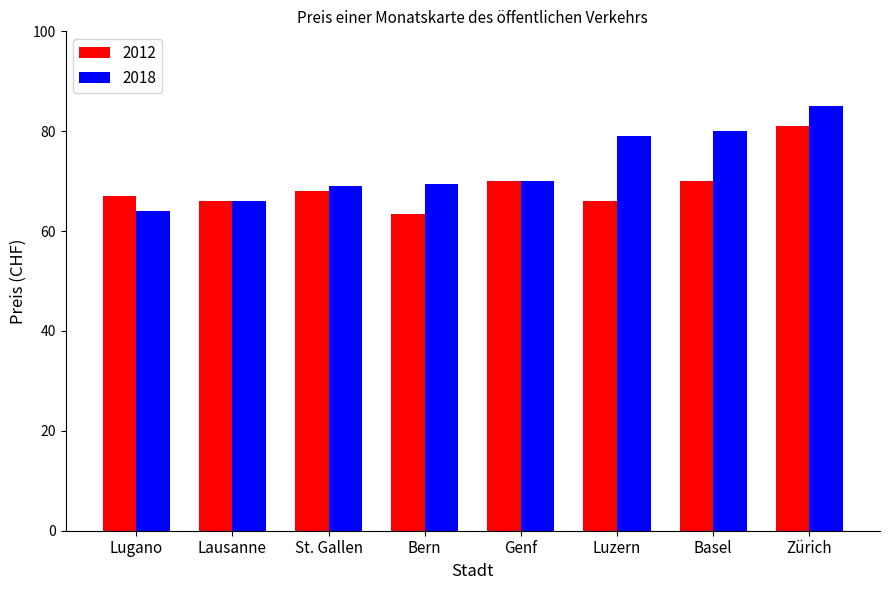

True or false: 2012 has a value of 14.9 at Genf.

False